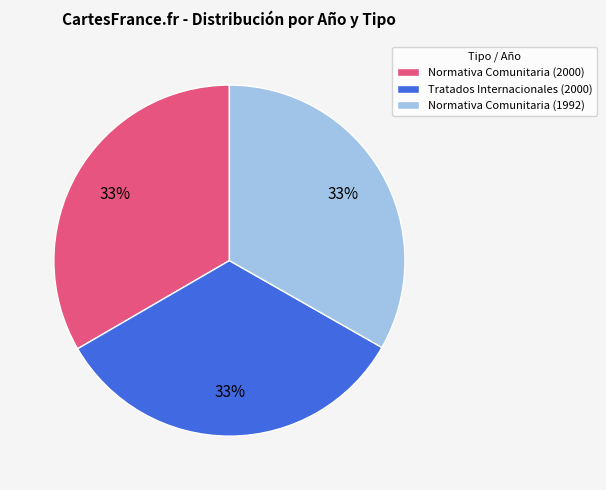

Combined, do Normativa Comunitaria (2000) and Tratados Internacionales (2000) account for over 50%?

Yes